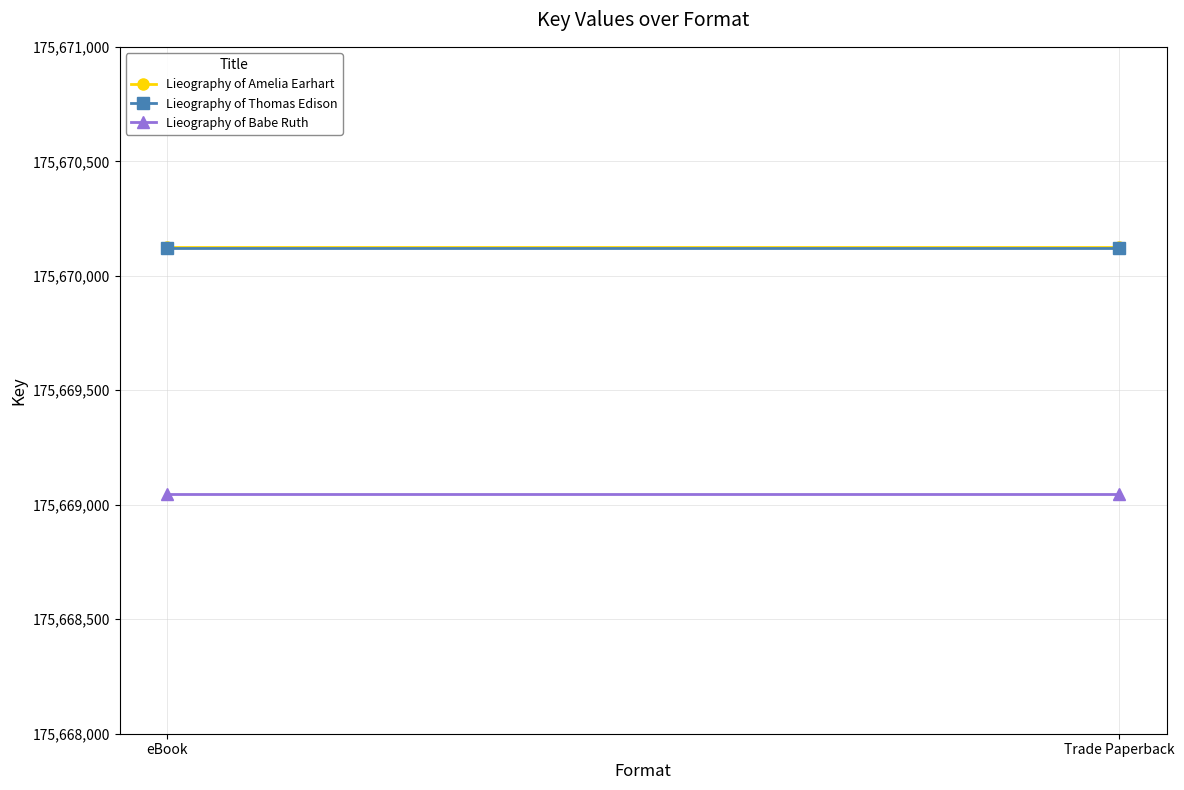

Which label corresponds to the smallest value in the chart?

eBook